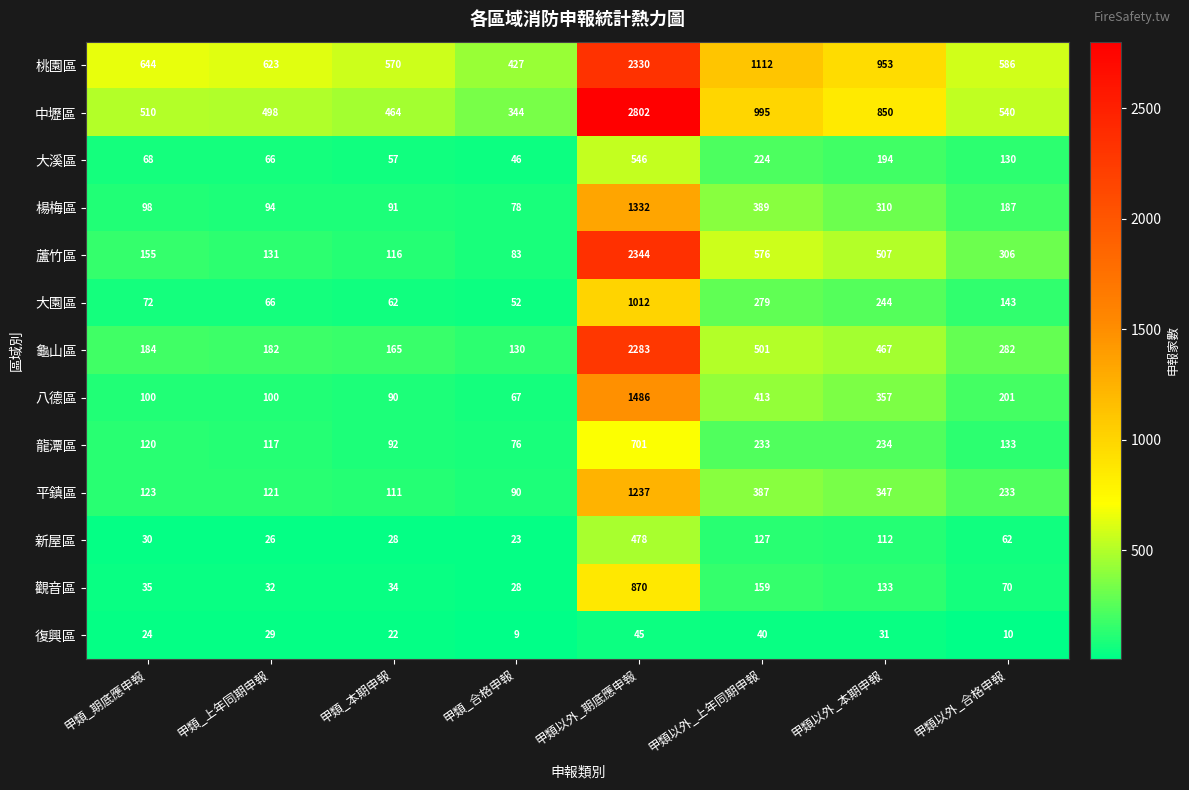

What is the approximate value of 新屋區 at 甲類以外_期底應申報, to the nearest 10?

480